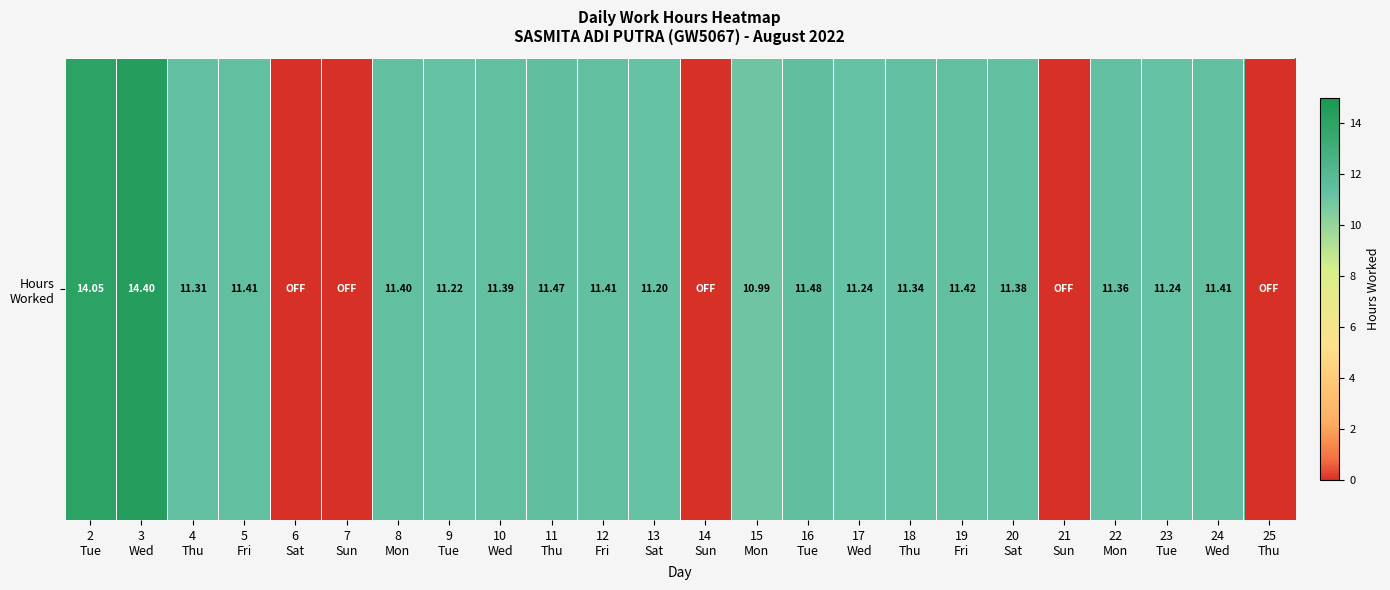

What is the change in value from 13
Sat to 15
Mon?

-0.2